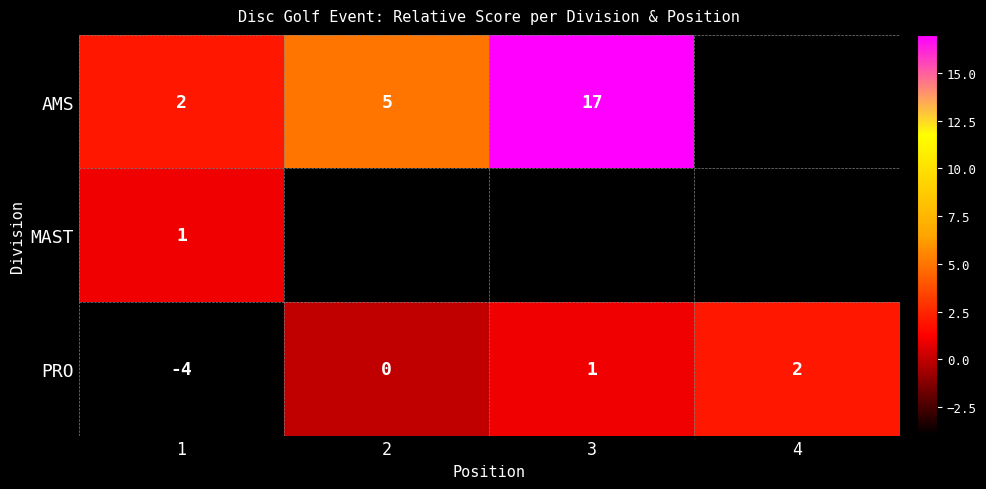

List the labels in order of PRO value, largest first.

4, 3, 2, 1